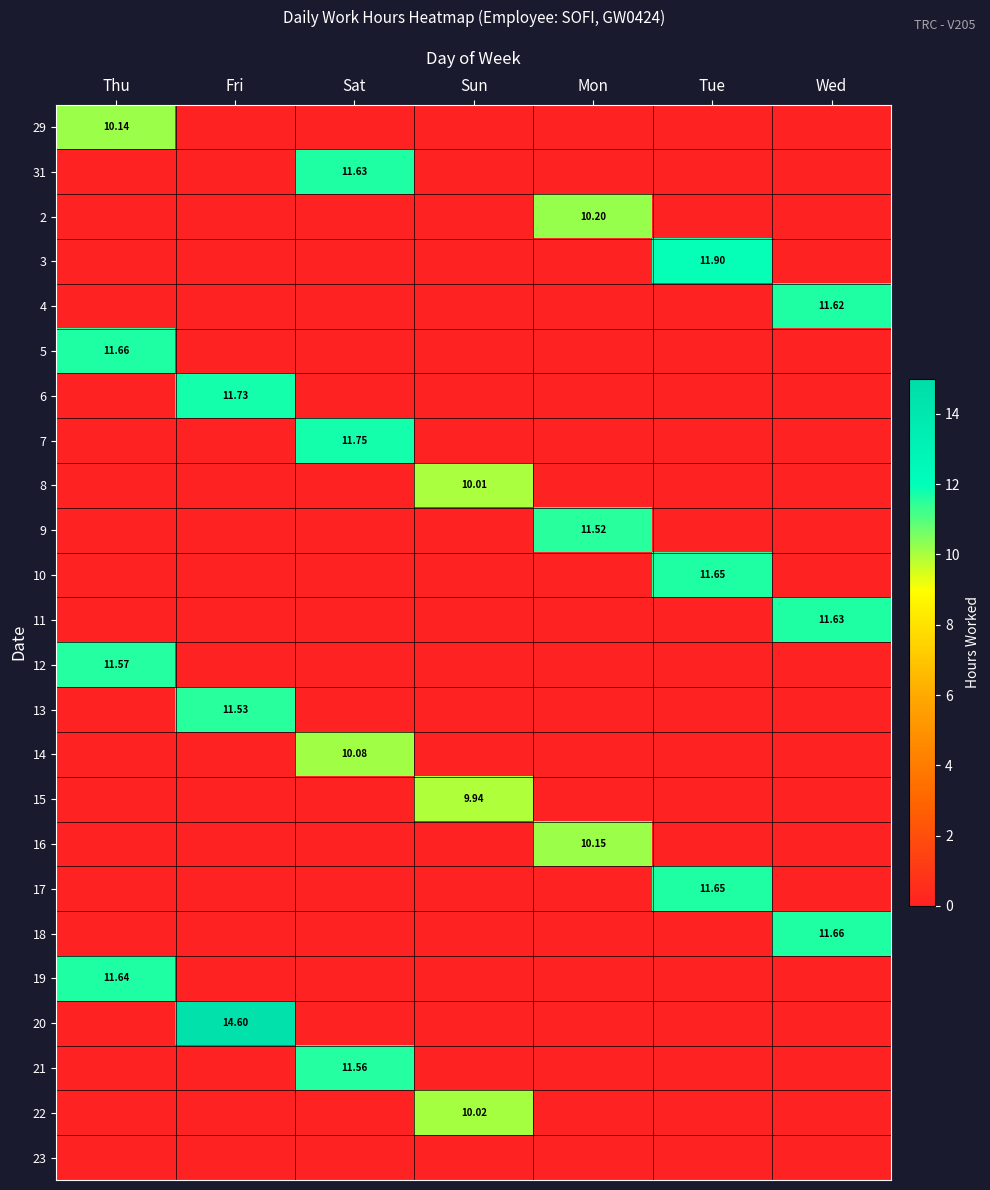

The 17 series shows 6.8 at Wed. True or false?

False